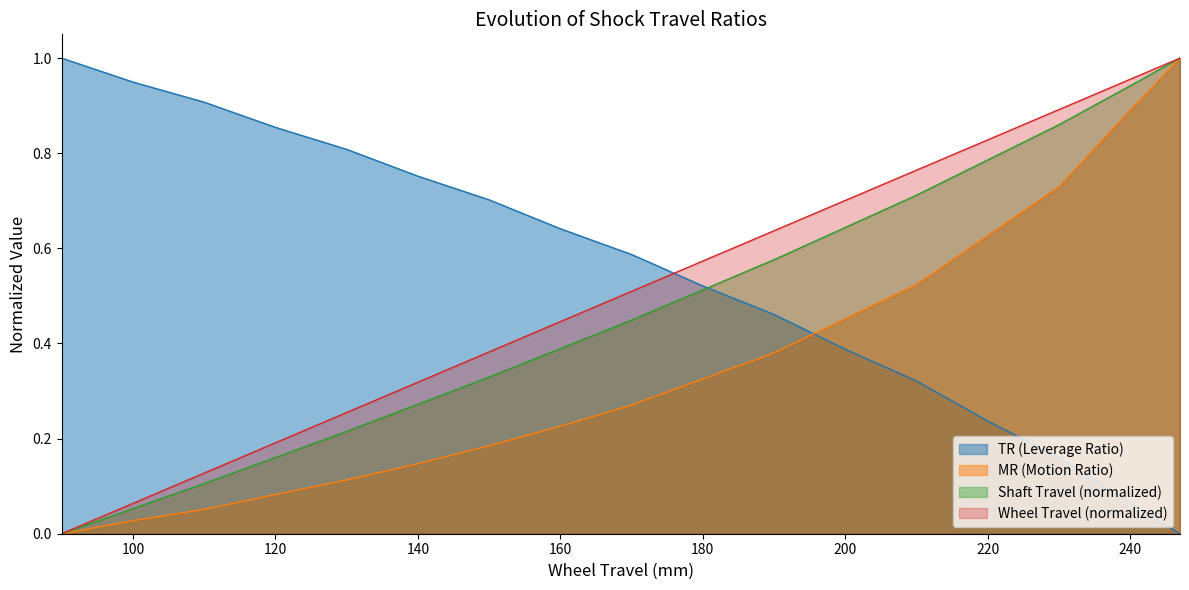

Rank the series at 140 from highest to lowest value.

TR (Leverage Ratio), Wheel Travel (normalized), Shaft Travel (normalized), MR (Motion Ratio)